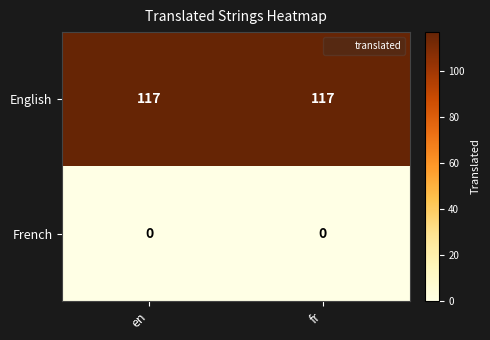

Reading left to right, extract all data points from this chart.

English: 117	117
French: 0	0